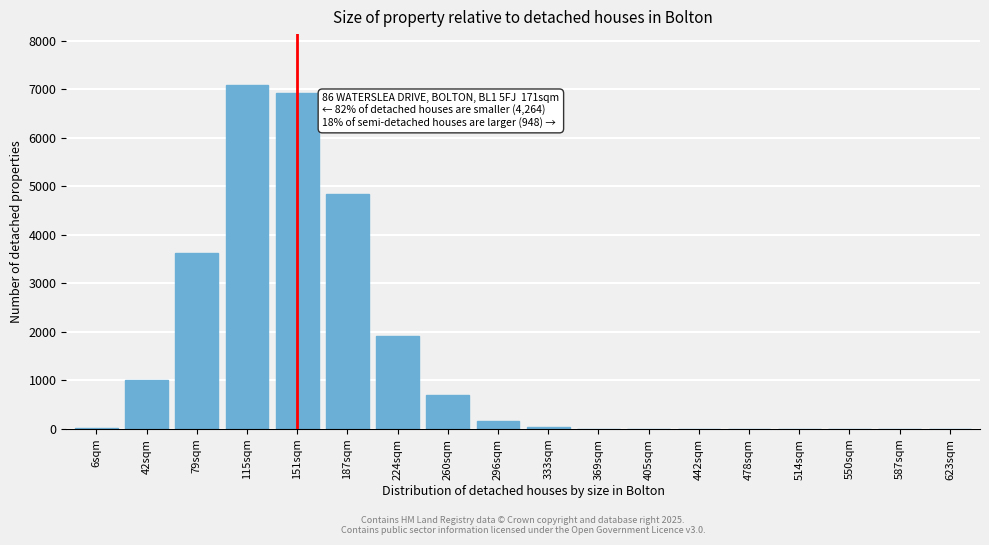

At which label is the value closest to 3539?

79sqm